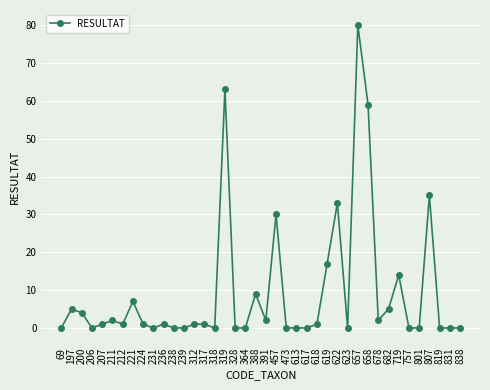

How many lines are shown in the chart?

1